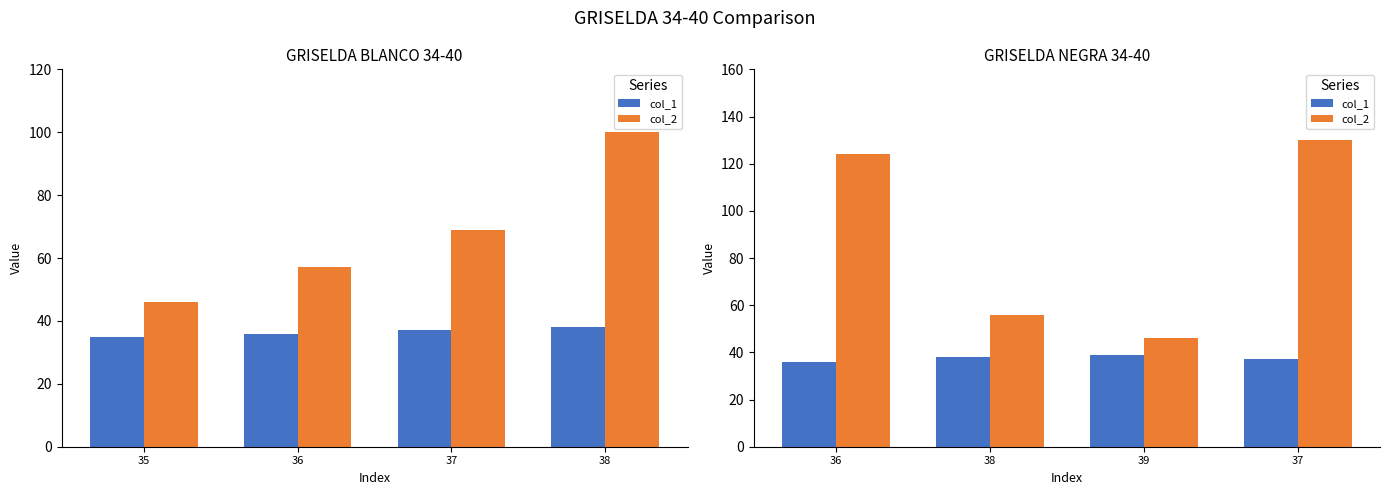

What is the value of the col_1 bar at the 4th from the left?

37